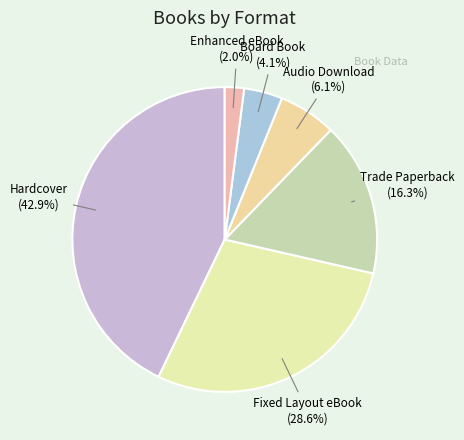

Count the number of slices in the pie.

6